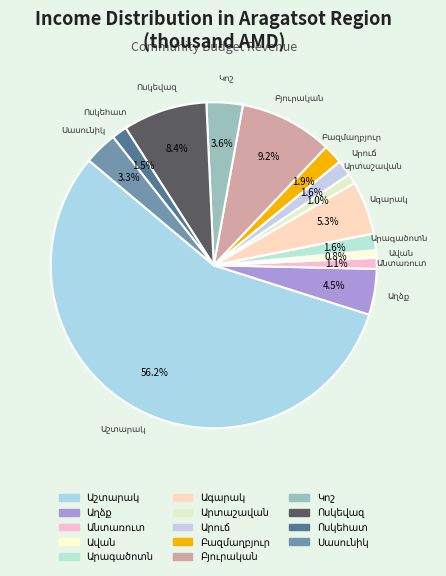

Count the number of slices in the pie.

14